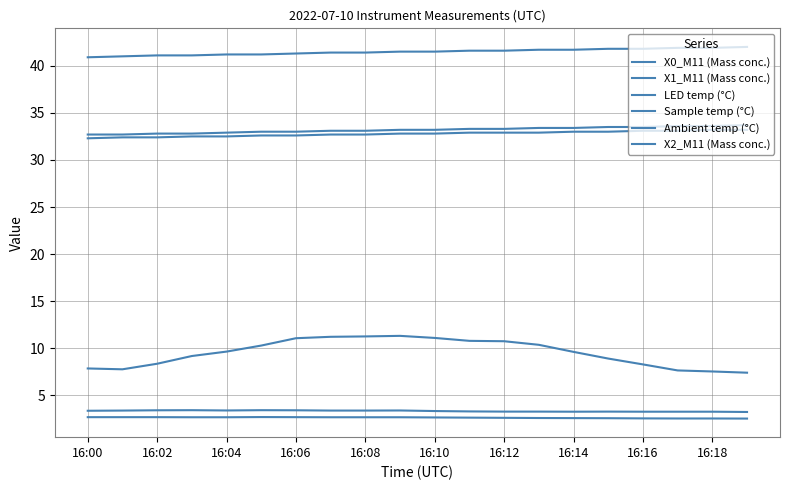

True or false: X0_M11 (Mass conc.) and LED temp (°C) cross at least once.

False